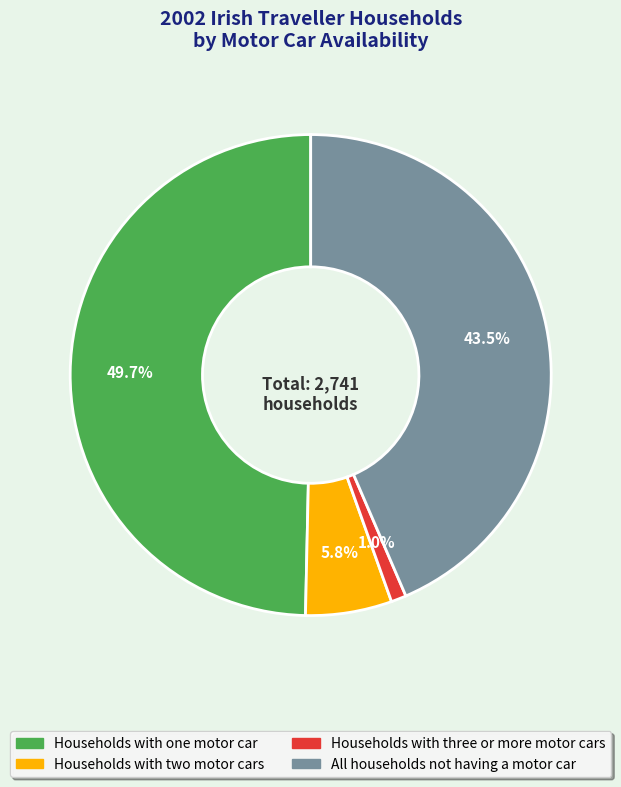

How many segments does this pie chart have?

4